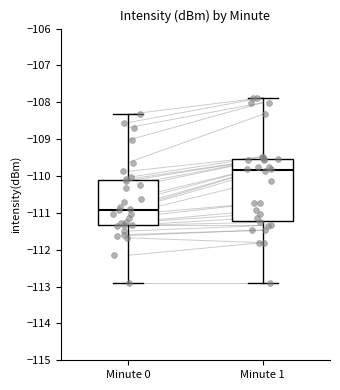

Comparing the boxes themselves (not the whiskers), which one is the tallest?

Minute 1